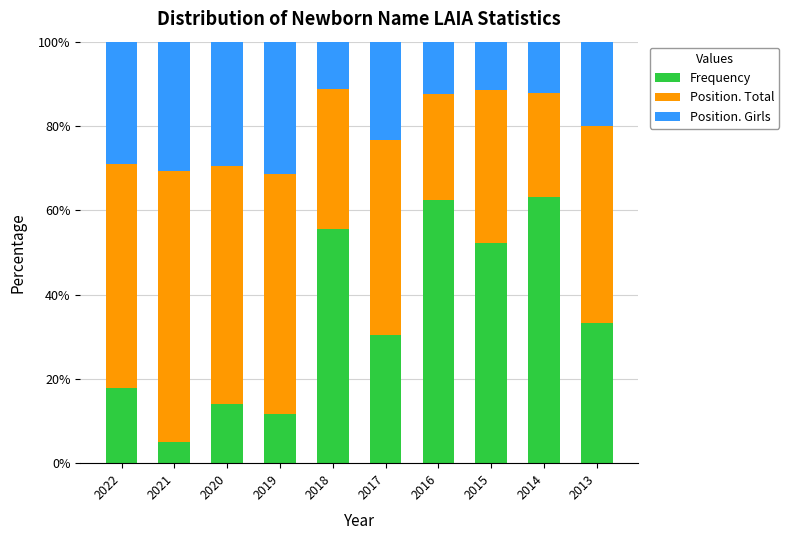

What is the value of the Frequency bar at the 3rd from the left?

14.1